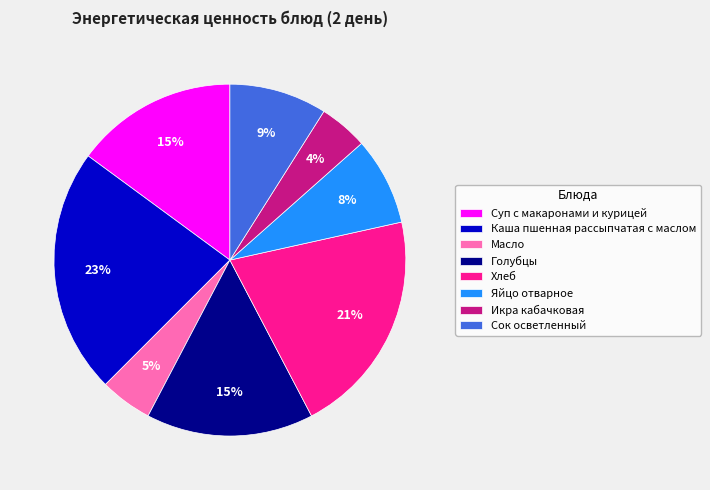

To the nearest percent, what is the average slice percentage?

12%